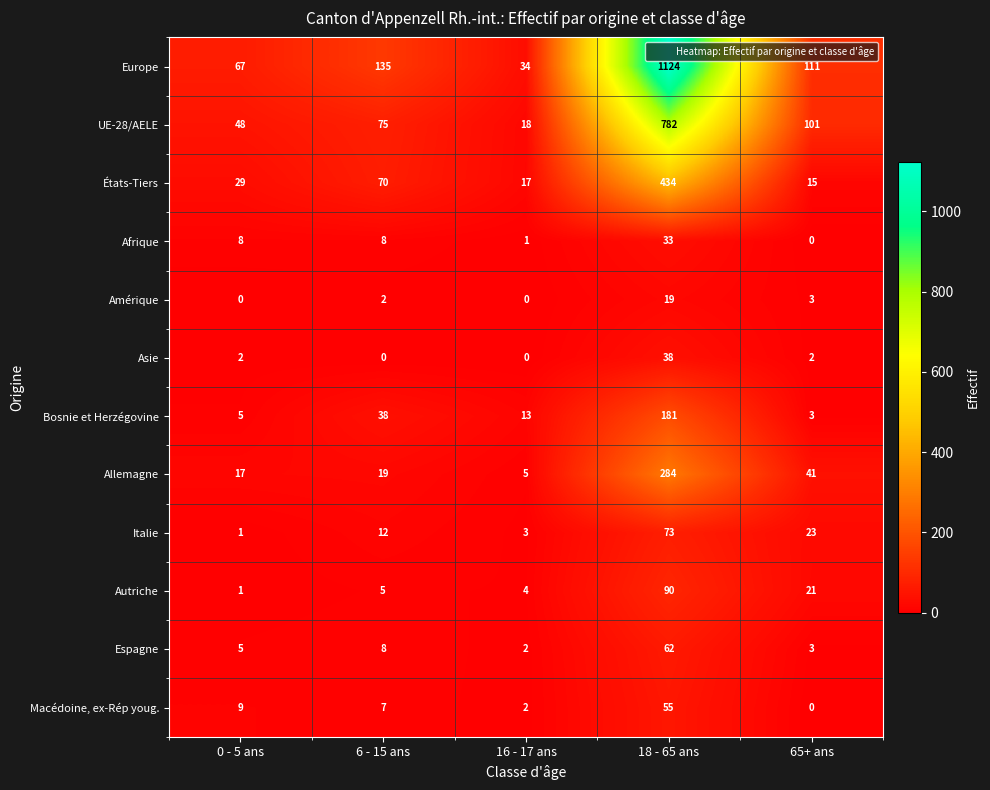

What is the average value of the Bosnie et Herzégovine series?

48